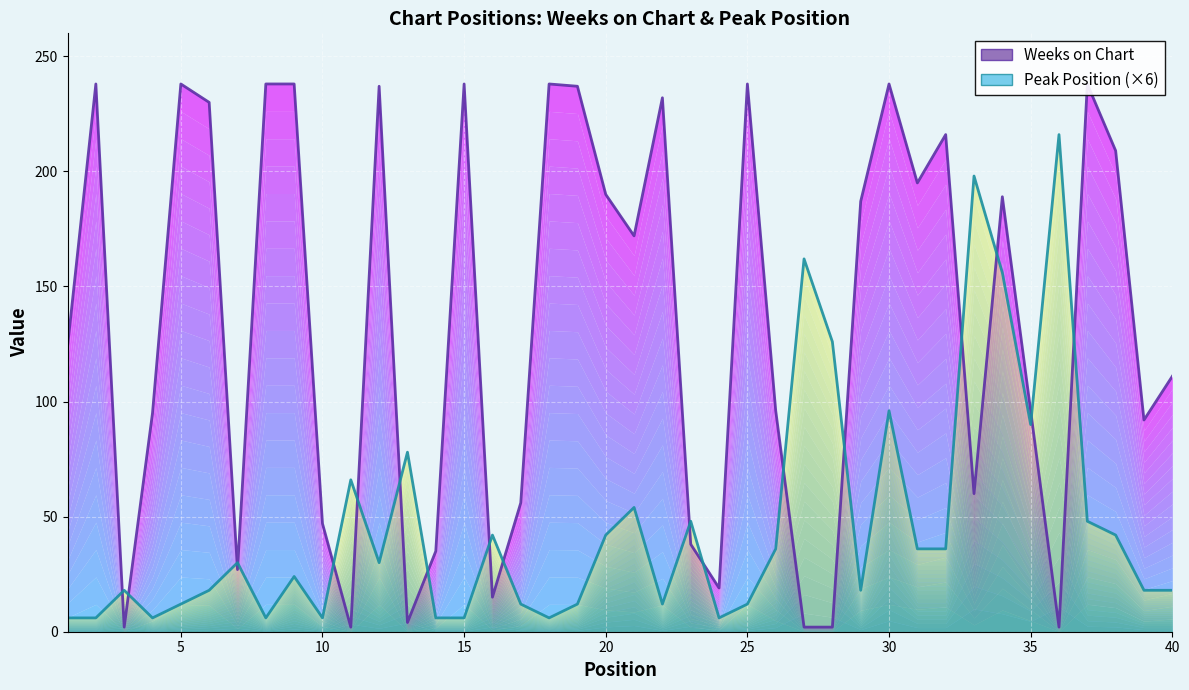

Which series has the widest spread of values?

Weeks on Chart